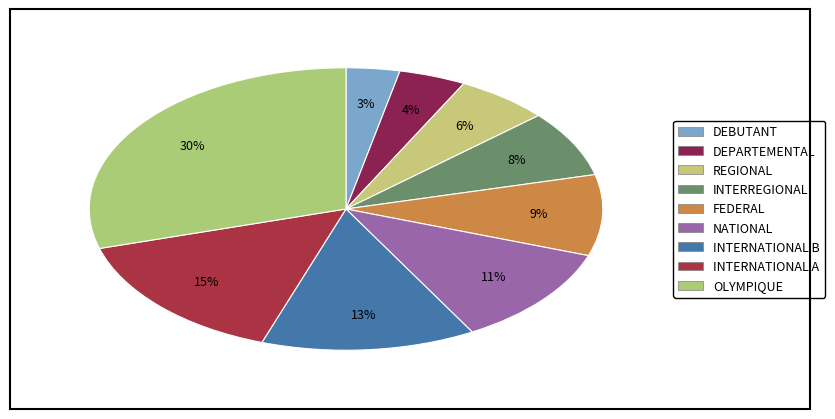

How many slices are in this pie chart?

9